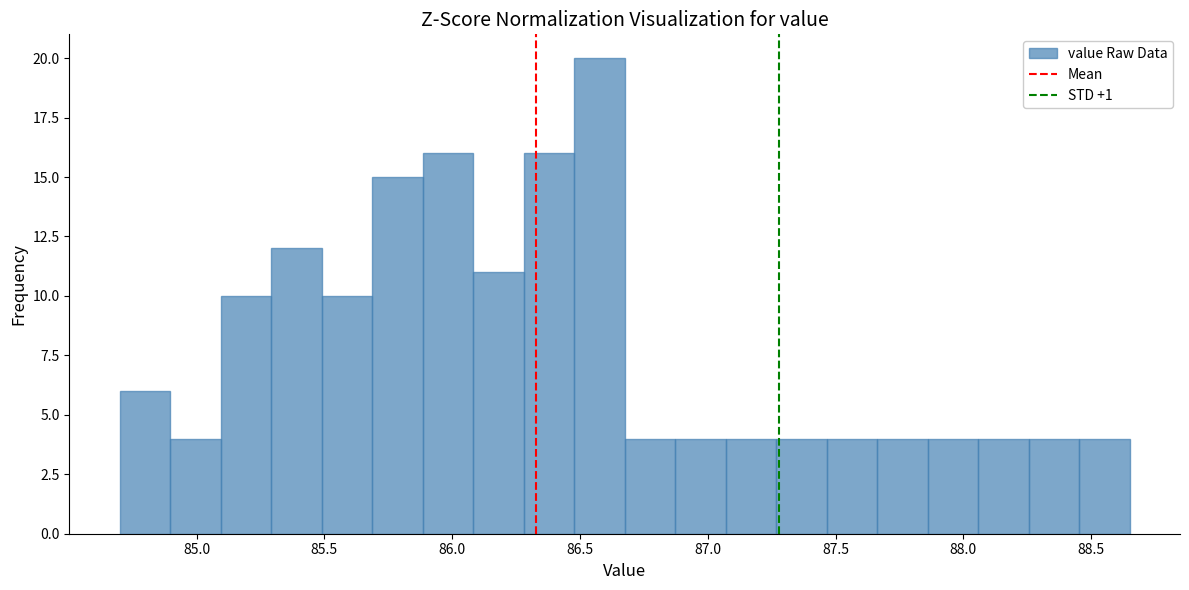

Around what value on the x-axis is the tallest bar? Give the approximate position of its centre, as read against the axis.

86.60